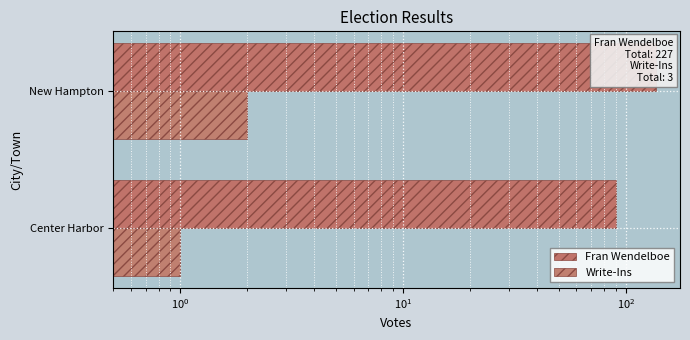

At how many categories does at least one series exceed 15?

2